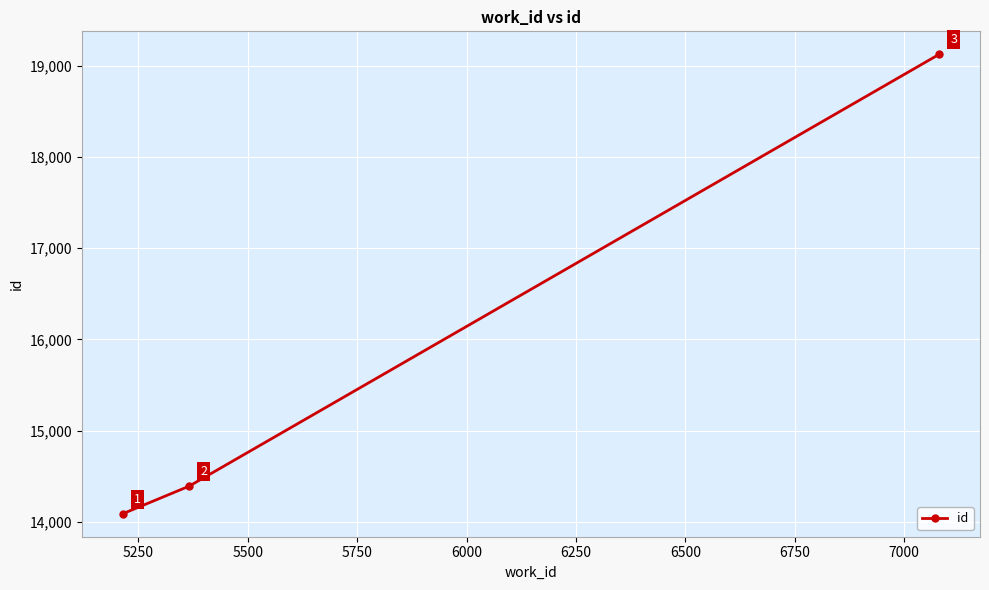

What is the greatest value displayed?

19127